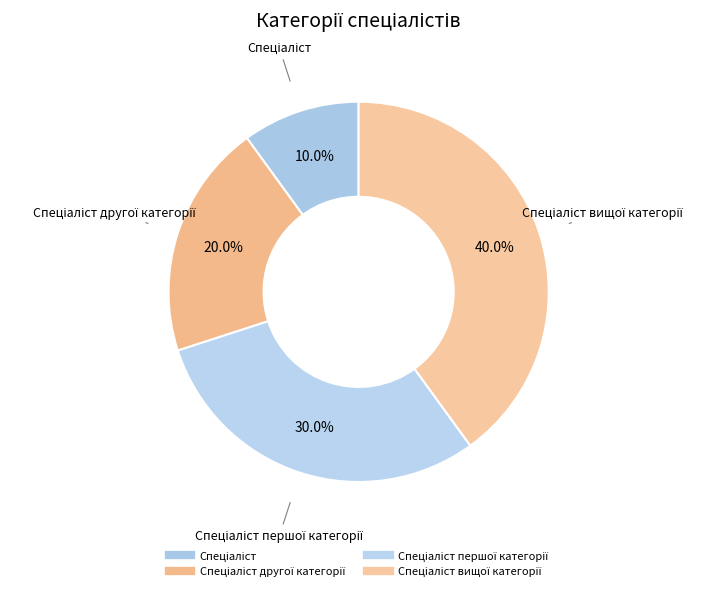

Which category has the smallest portion of the pie?

Спеціаліст